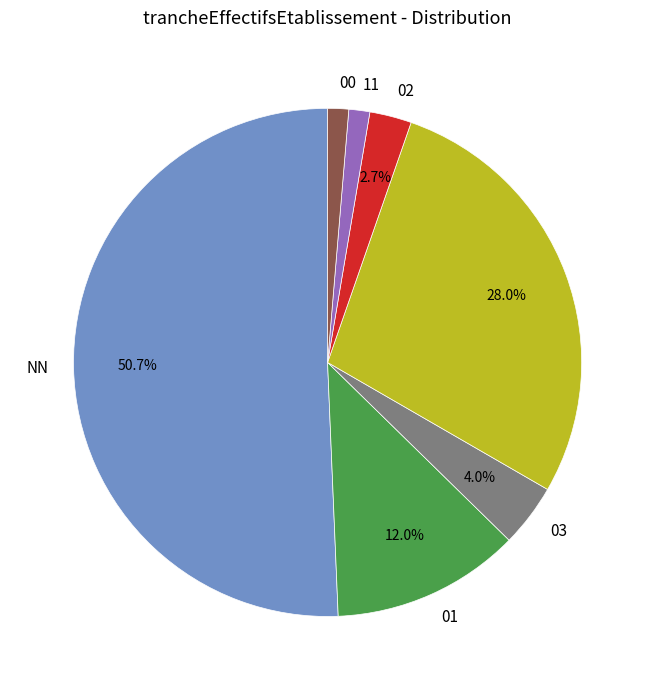

Is there a majority slice in this chart?

Yes